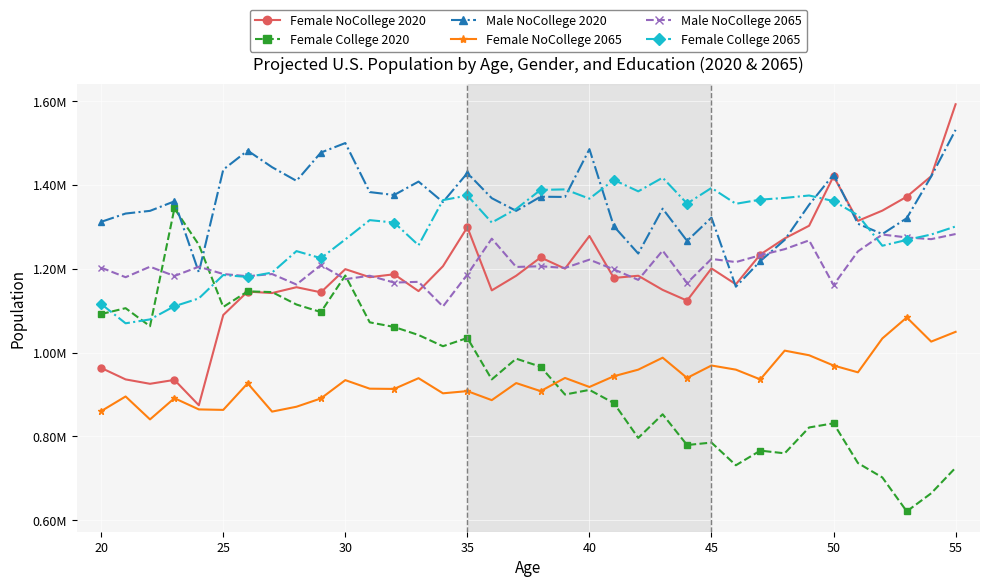

Does the chart have visible grid lines?

Yes